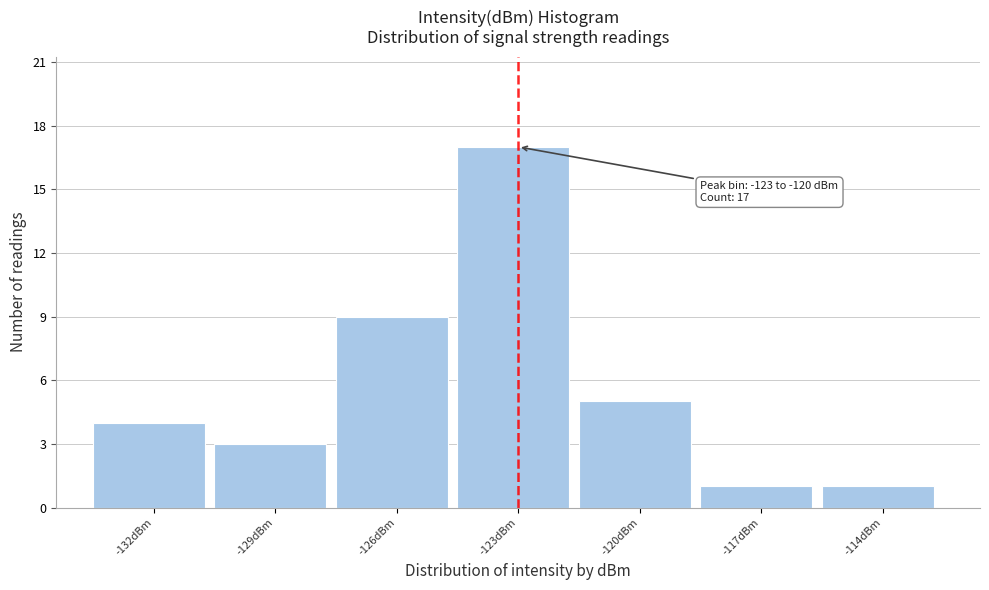

Reading left to right, what are all the values shown in this chart?

-132dBm=4	-129dBm=3	-126dBm=9	-123dBm=17	-120dBm=5	-117dBm=1	-114dBm=1